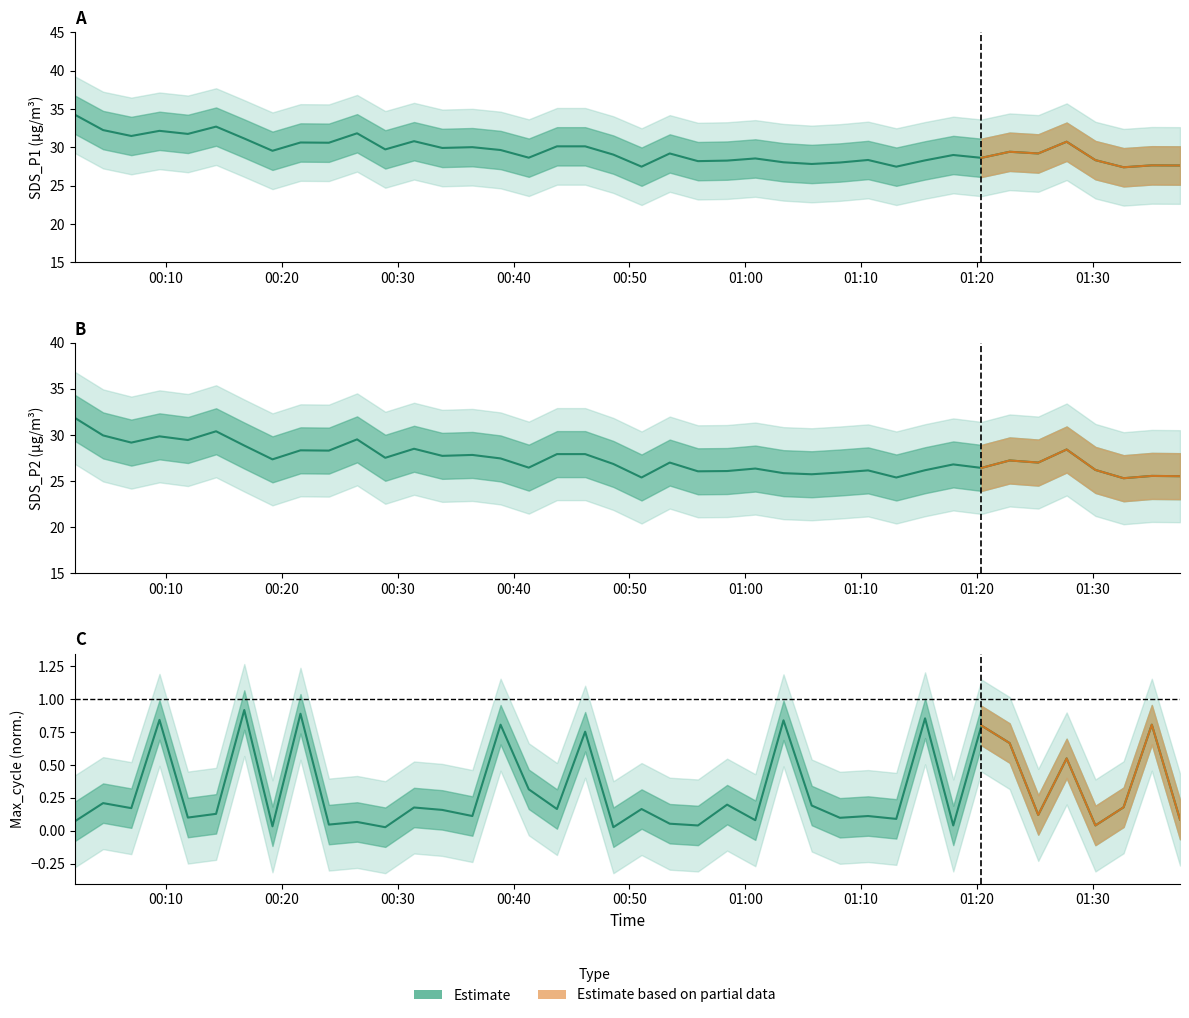

Does the chart have visible grid lines?

No